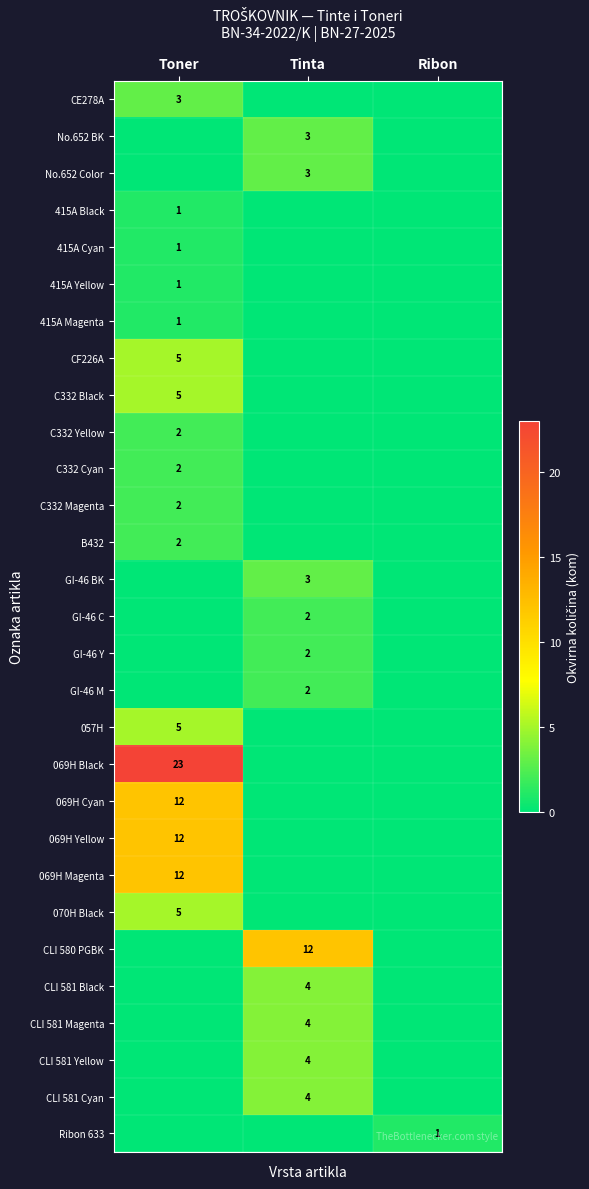

Is it true that 069H Cyan equals 8 at Toner?

False